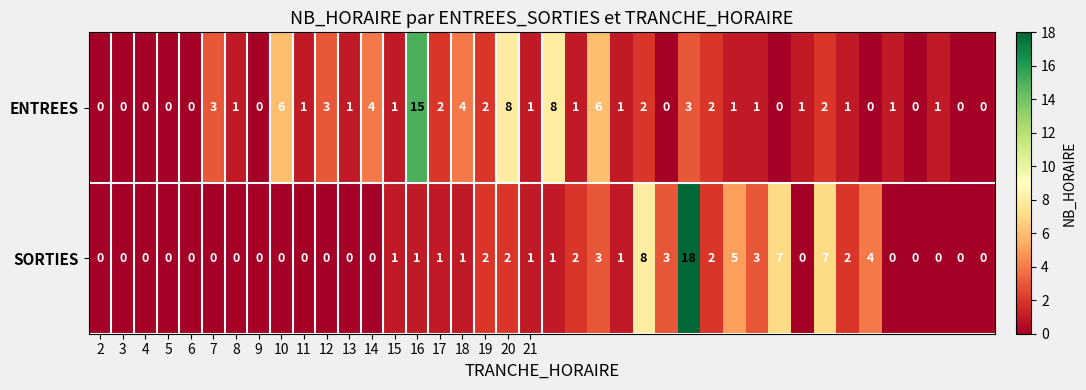

How many positive values does the ENTREES series have?

28